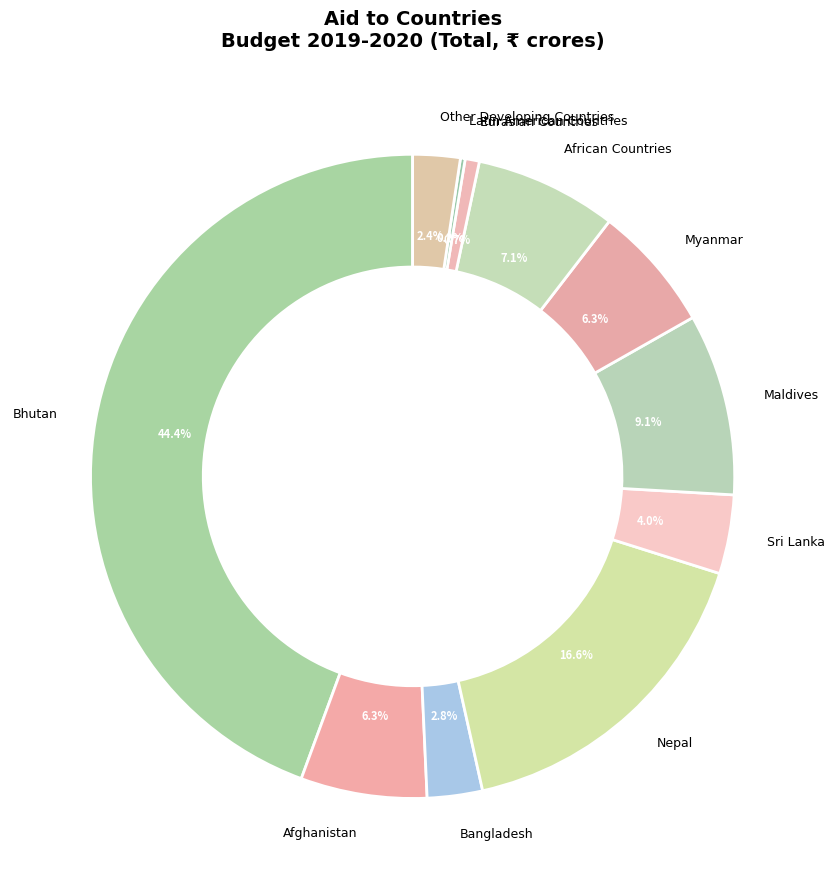

What is the ratio of the value at Afghanistan to the value at Sri Lanka?

1.6